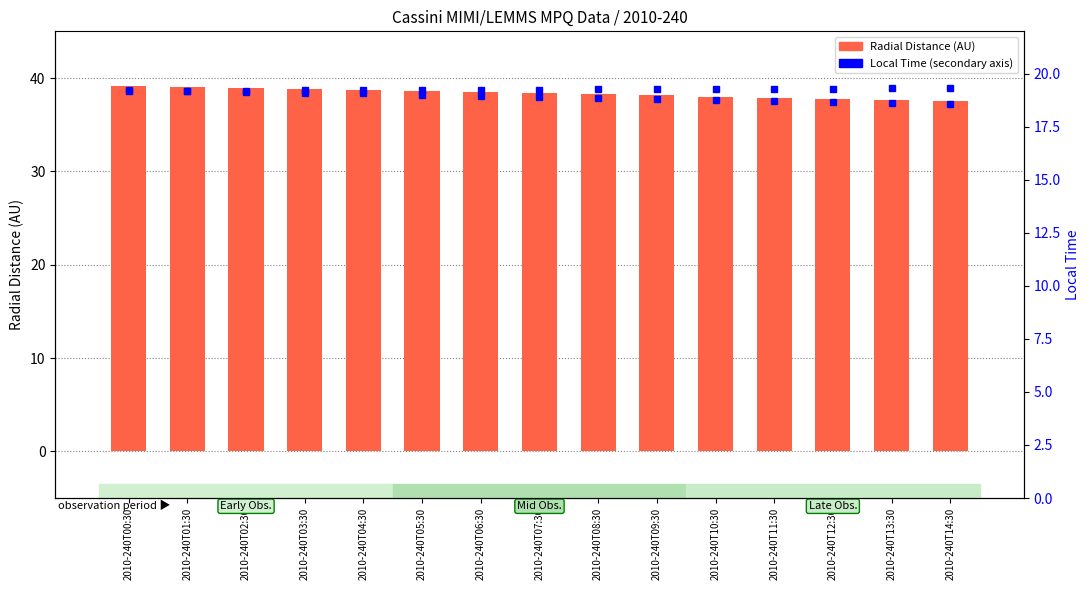

What is the label of the 11th bar from the left?

2010-240T10:30